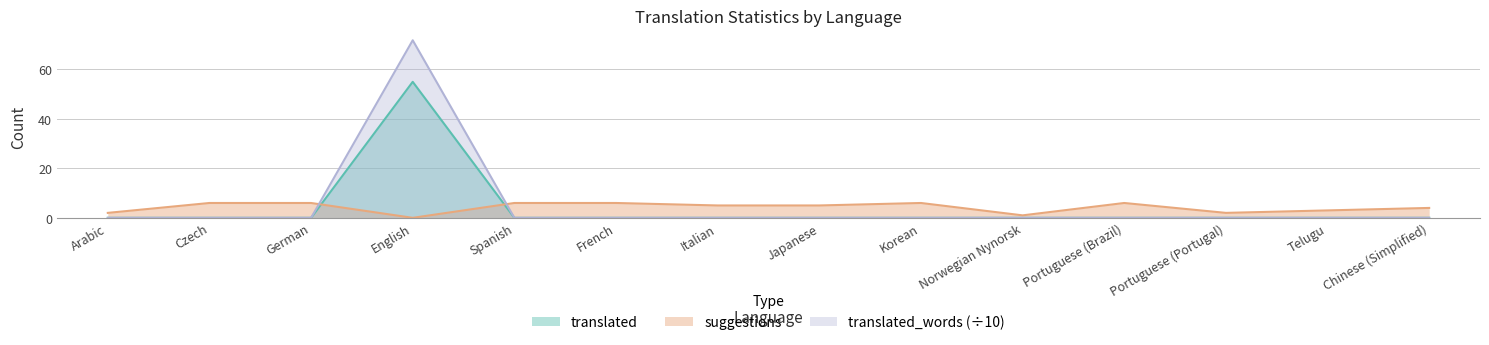

How many interior local peaks does the translated series have?

1